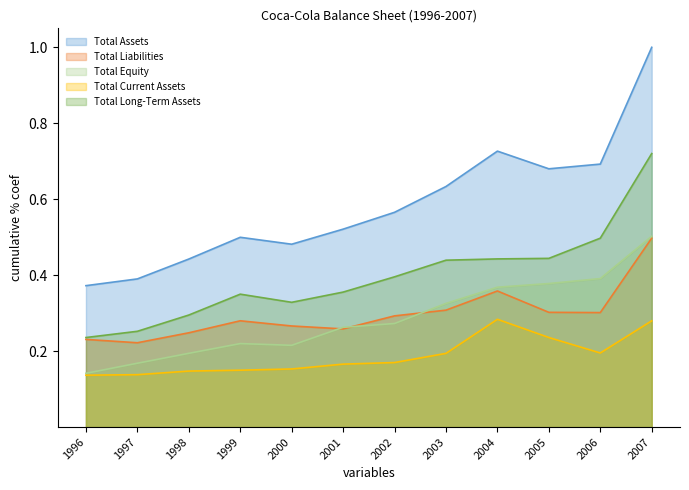

What is the difference between the maximum and second lowest values in the Total Equity series?

0.3